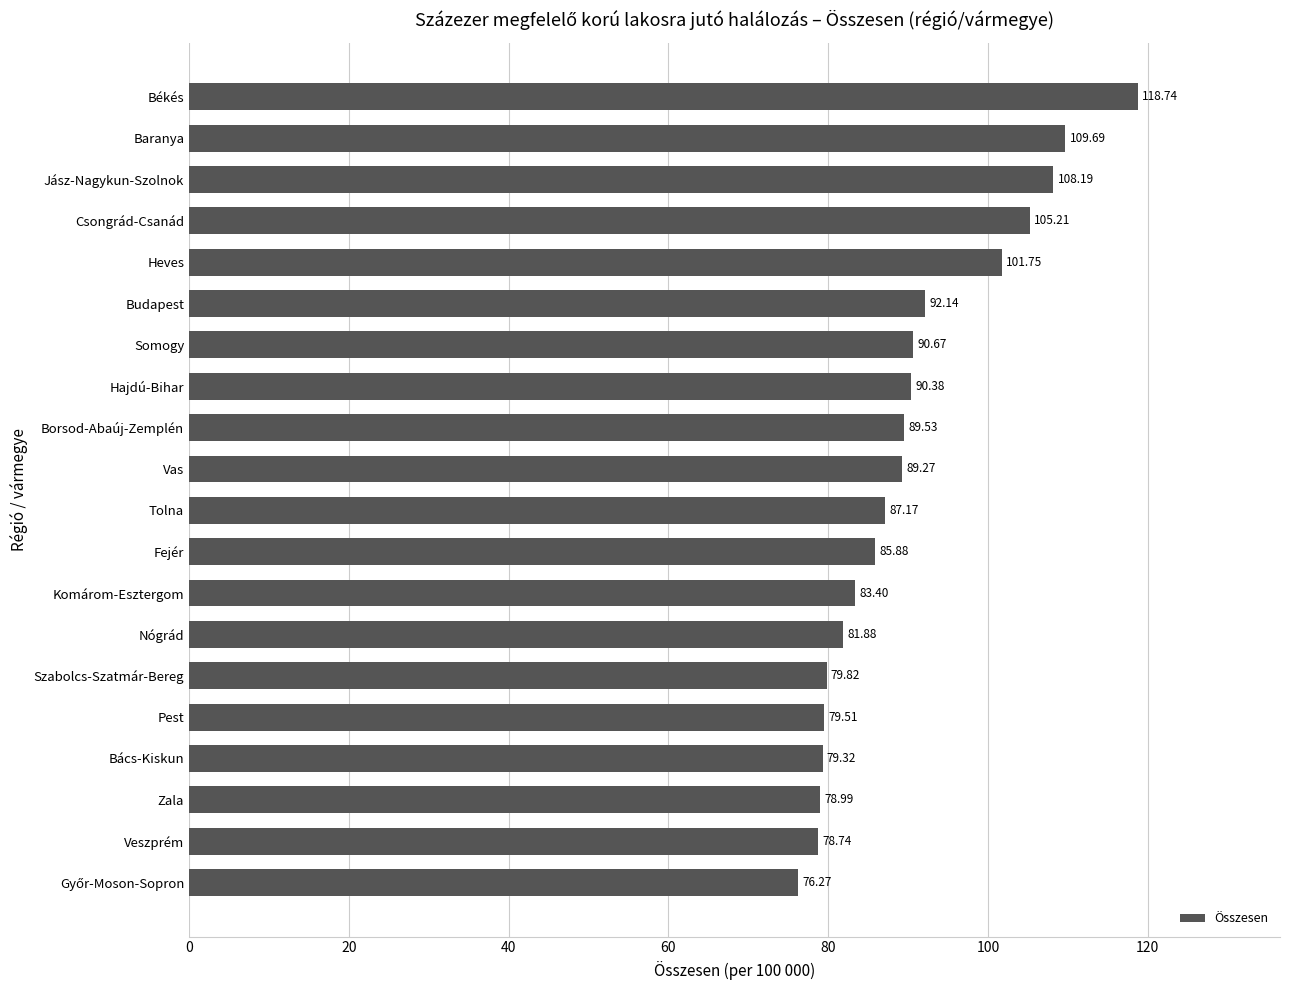

What is the difference between the maximum and minimum values?

42.5